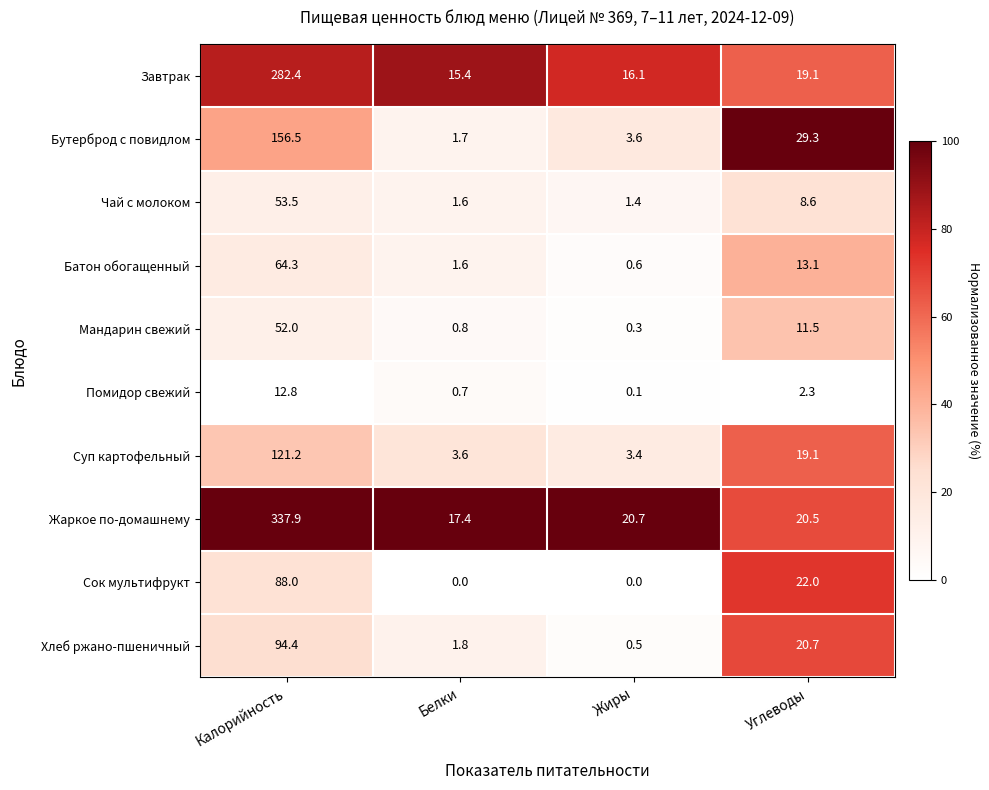

True or false: Сок мультифрукт has a value of 27.8 at Жиры.

False